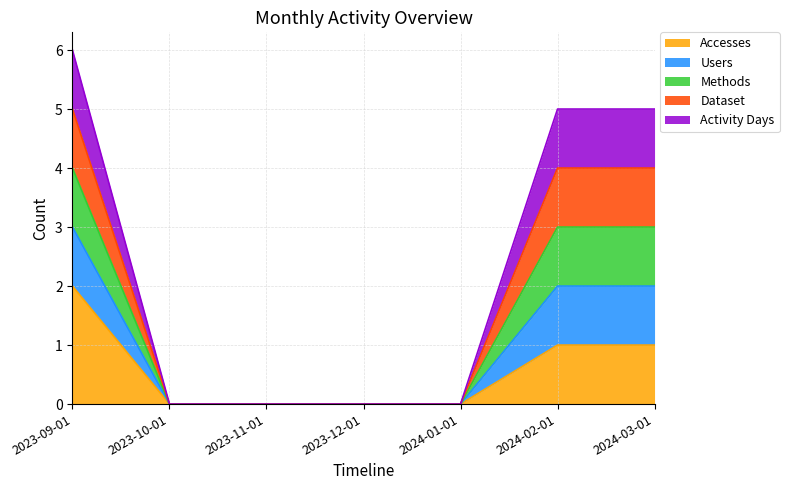

Does the chart have visible grid lines?

Yes